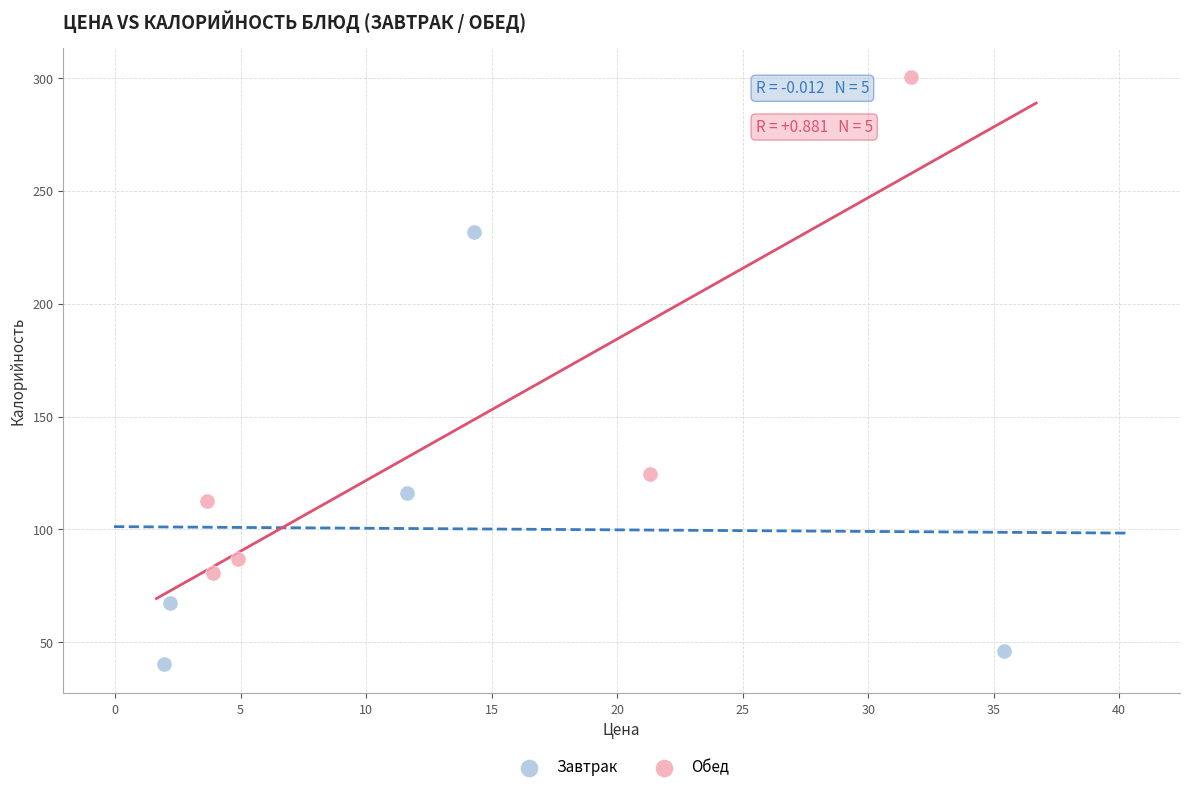

Which series reaches the minimum Y coordinate?

Завтрак